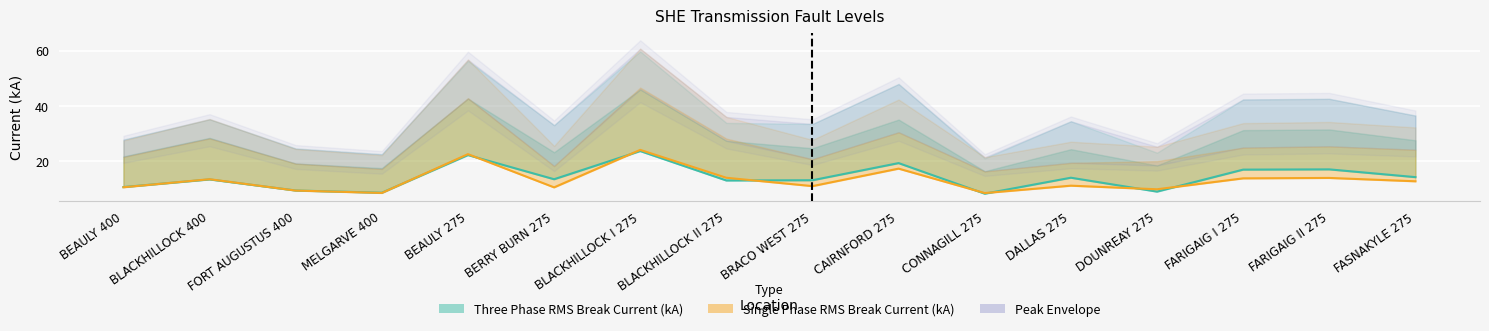

Which series ends up on top after the final intersection of Three Phase RMS Break Current (kA) and Single Phase RMS Break Current (kA)?

Three Phase RMS Break Current (kA)